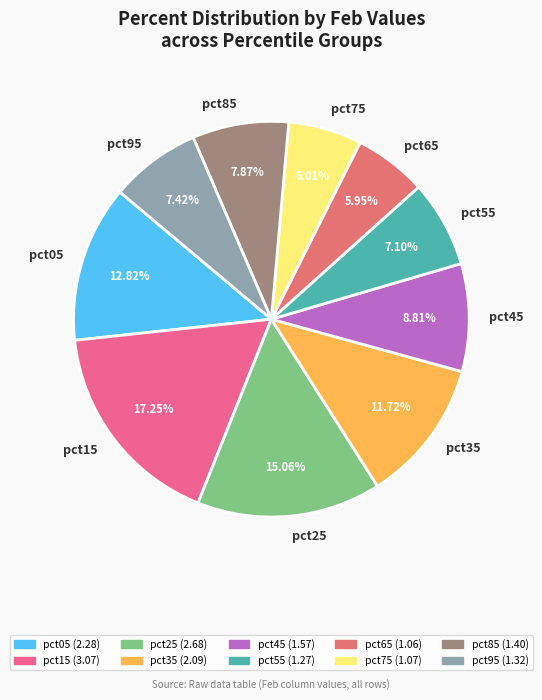

What percentage is NOT represented by pct95?

92.6%